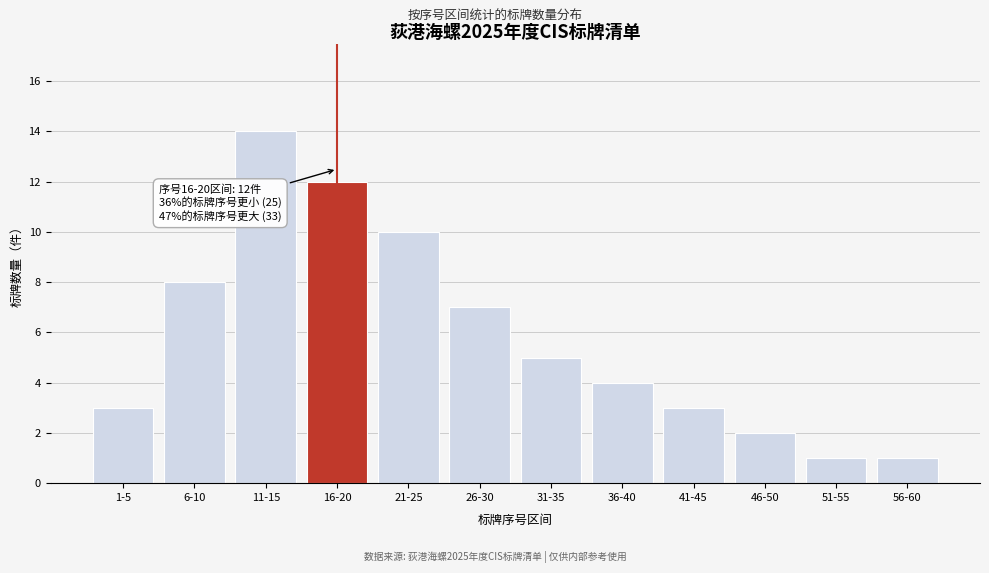

Reading right to left, extract all data points from this chart.

56-60=1	51-55=1	46-50=2	41-45=3	36-40=4	31-35=5	26-30=7	21-25=10	16-20=12	11-15=14	6-10=8	1-5=3